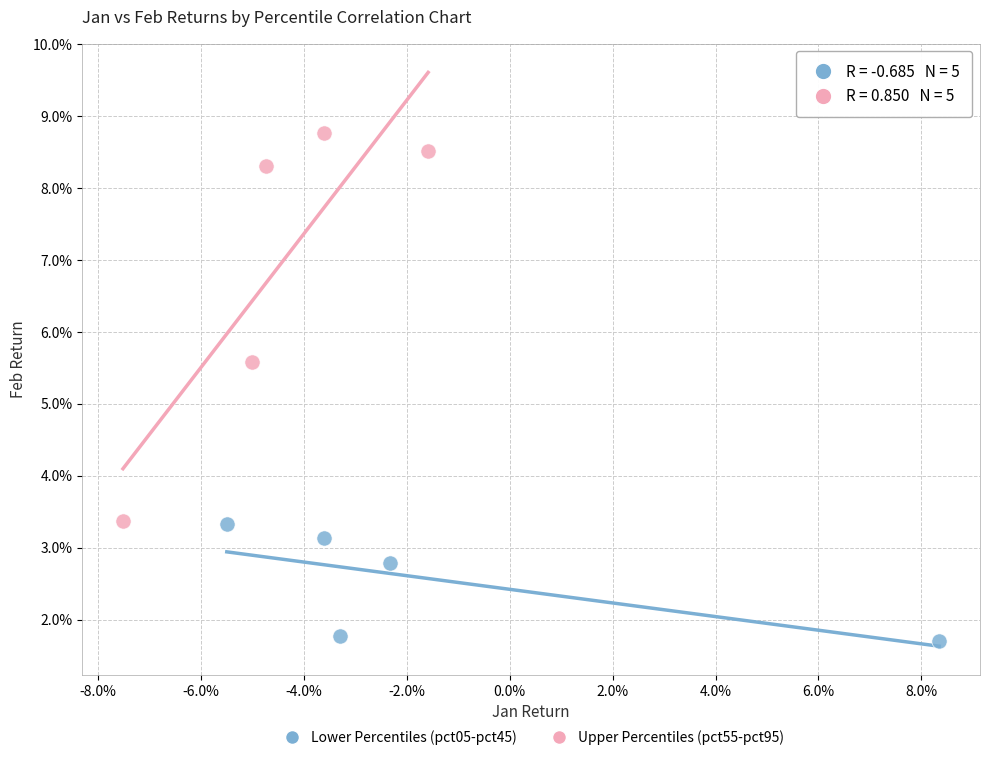

Which series has the widest spread of Y values?

Upper Percentiles (pct55-pct95)